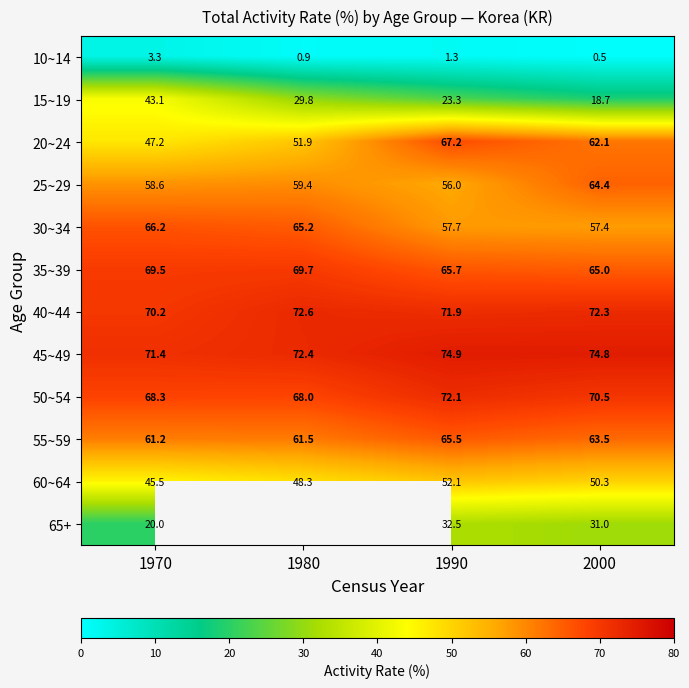

Which label corresponds to the largest value in the chart?

1990